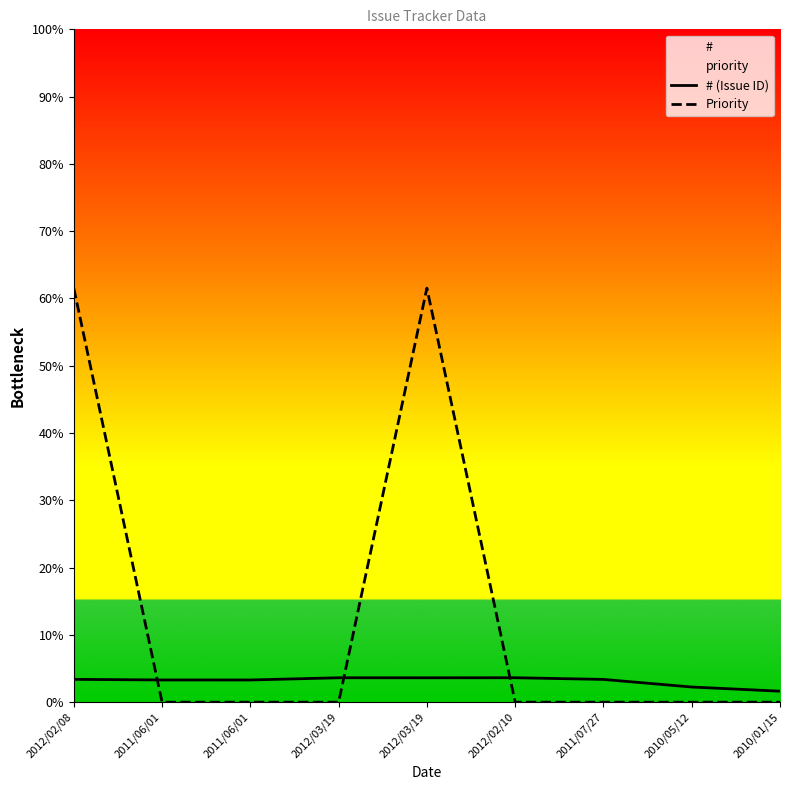

True or false: # (Issue ID) and Priority intersect in this chart.

True